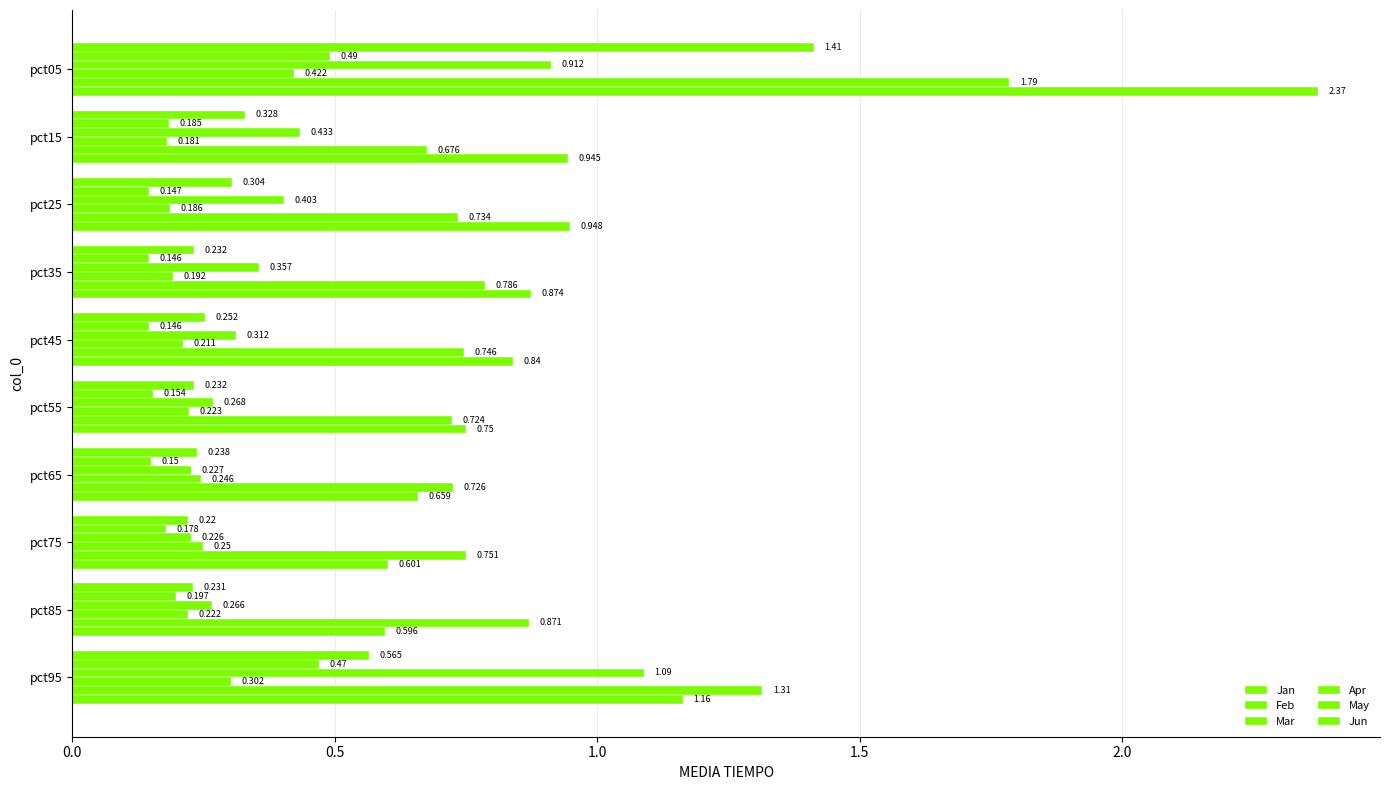

Count the number of categories in the chart.

10